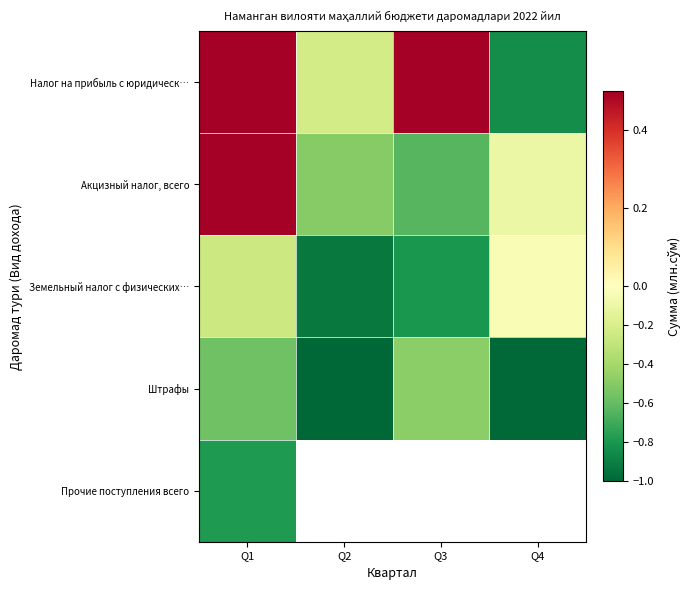

Which series has the widest spread of values?

Налог на прибыль с юридическ…